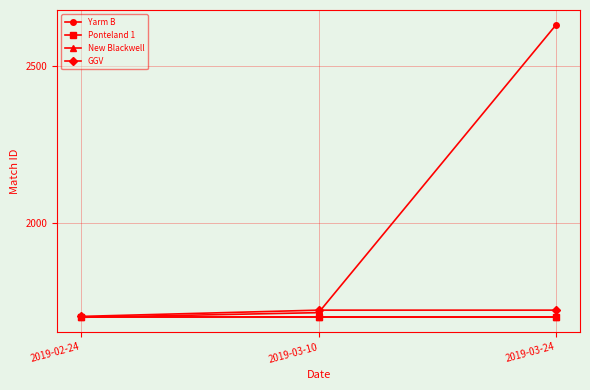

The value of Ponteland 1 at 2019-03-24 is 2828. True or false?

False